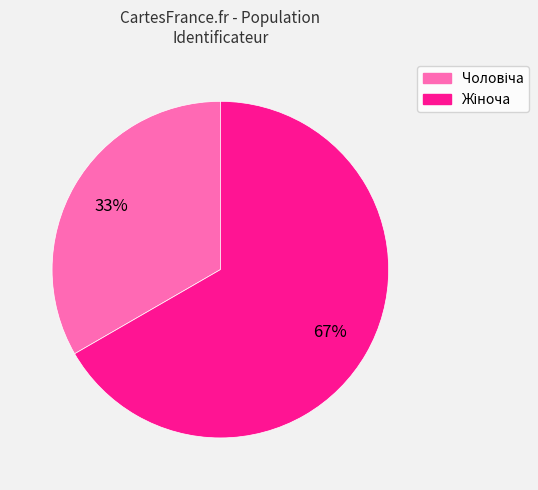

To the nearest percent, what is the average slice percentage?

50%